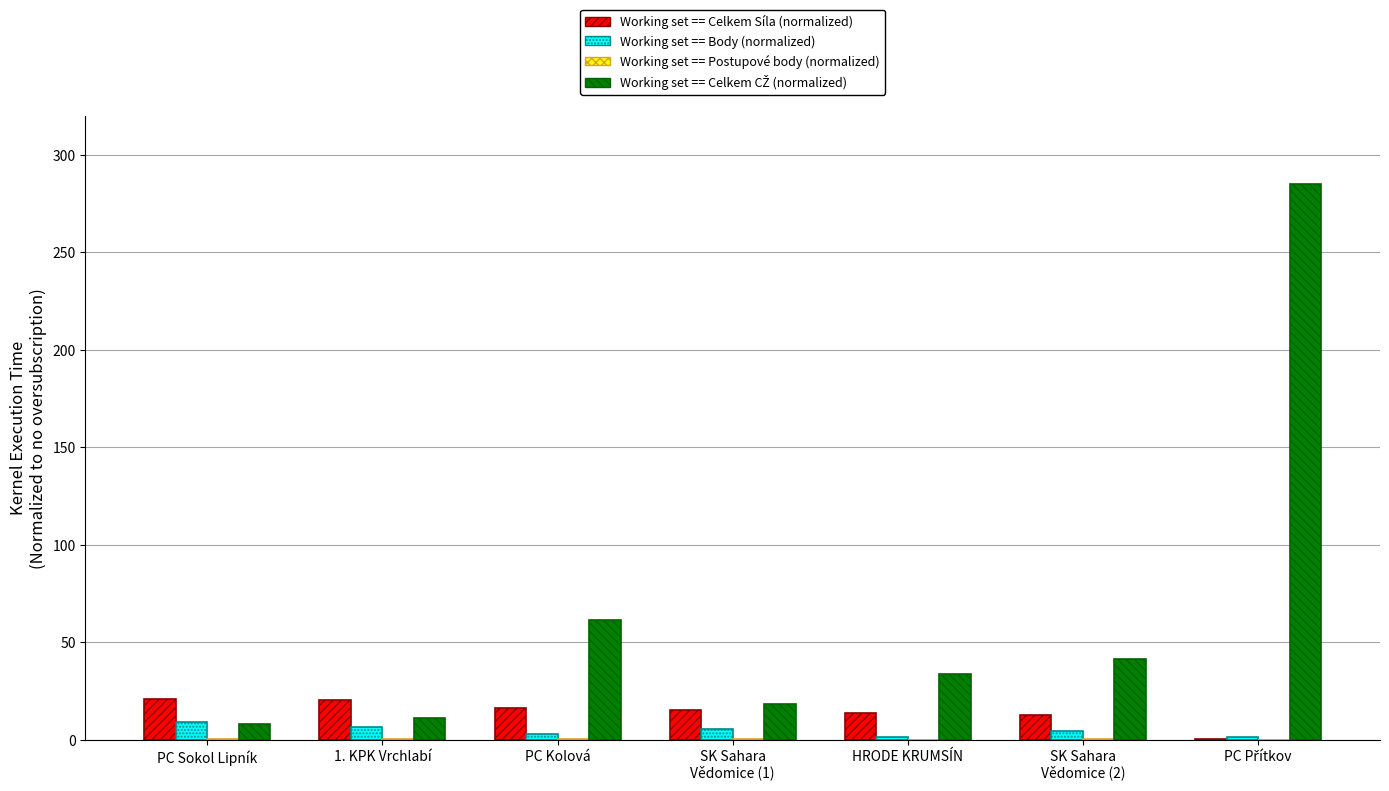

What is the maximum value shown in the chart?

285.0